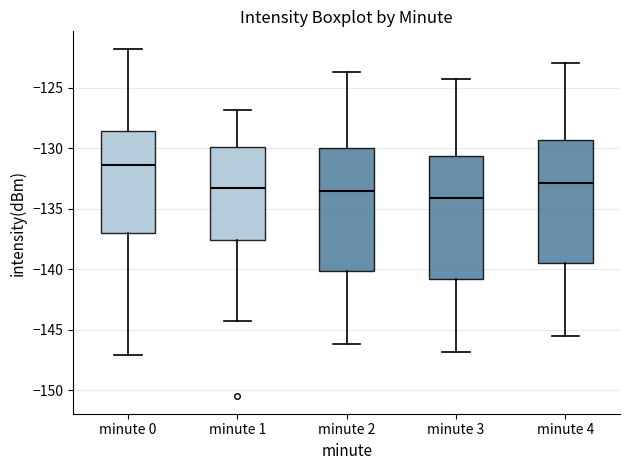

Reading left to right, transcribe this box plot: for each box, give where its median line is, the range the box spans, and where its two whiskers end, as read against the y-axis. The values are not printed on the chart, so give them approximately, as read against the axis.

minute 0: median -131.5, box -137.0 to -128.5, whiskers -147.0 to -122.0
minute 1: median -133.5, box -137.5 to -130.0, whiskers -144.5 to -127.0
minute 2: median -133.5, box -140.0 to -130.0, whiskers -146.0 to -123.5
minute 3: median -134.0, box -141.0 to -130.5, whiskers -147.0 to -124.5
minute 4: median -133.0, box -139.5 to -129.5, whiskers -145.5 to -123.0